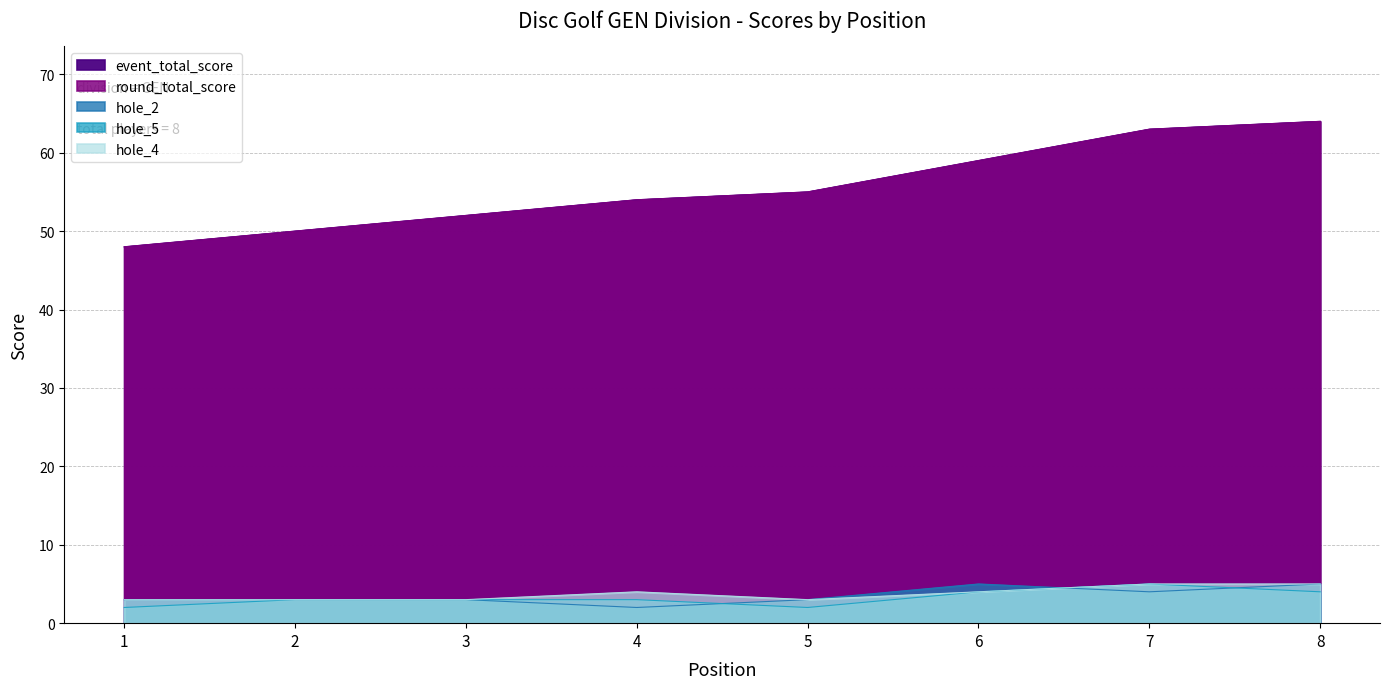

What are all the series names shown in the legend?

event_total_score, round_total_score, hole_2, hole_5, hole_4